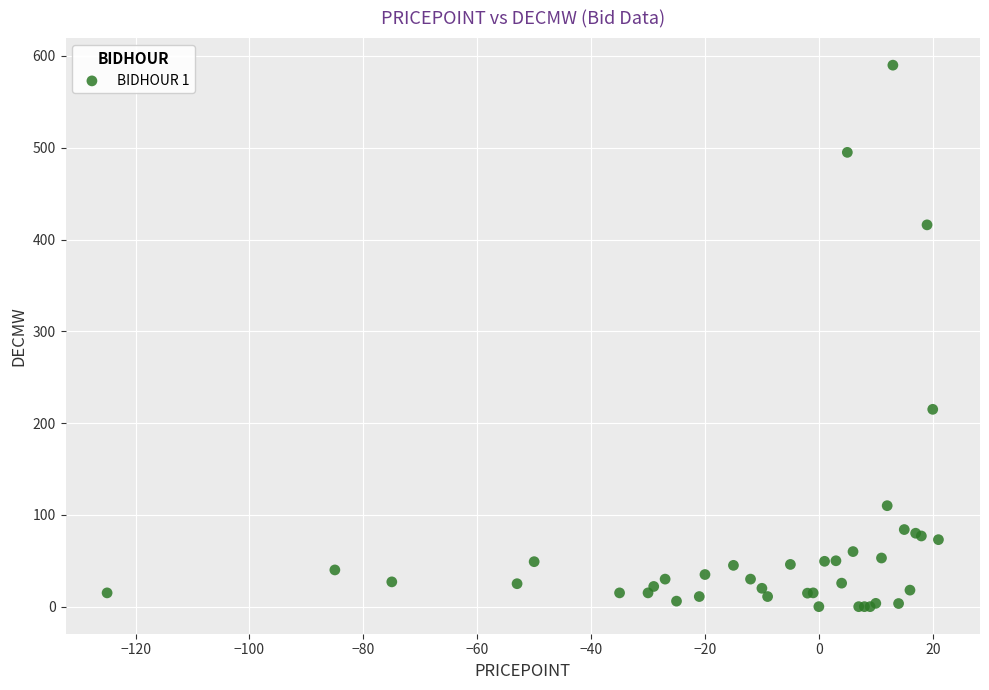

What Y value in the scatter plot is closest to 295?

215.0